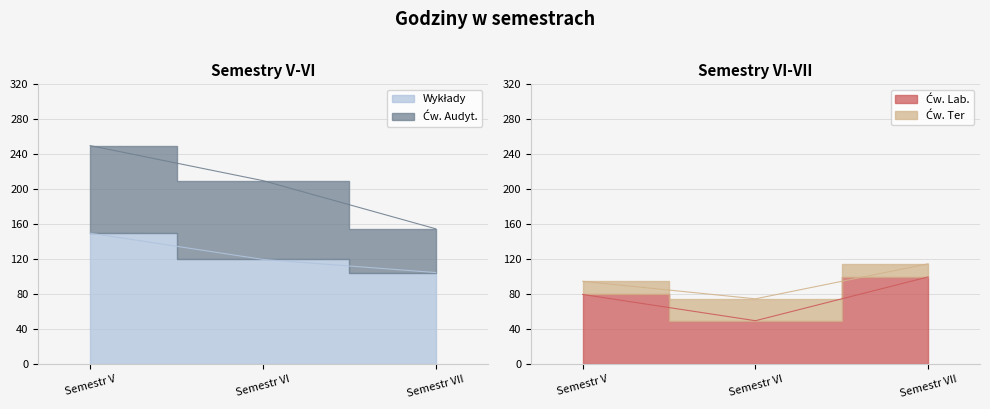

What is the value of the Wykłady point at the 3rd from the left?

105